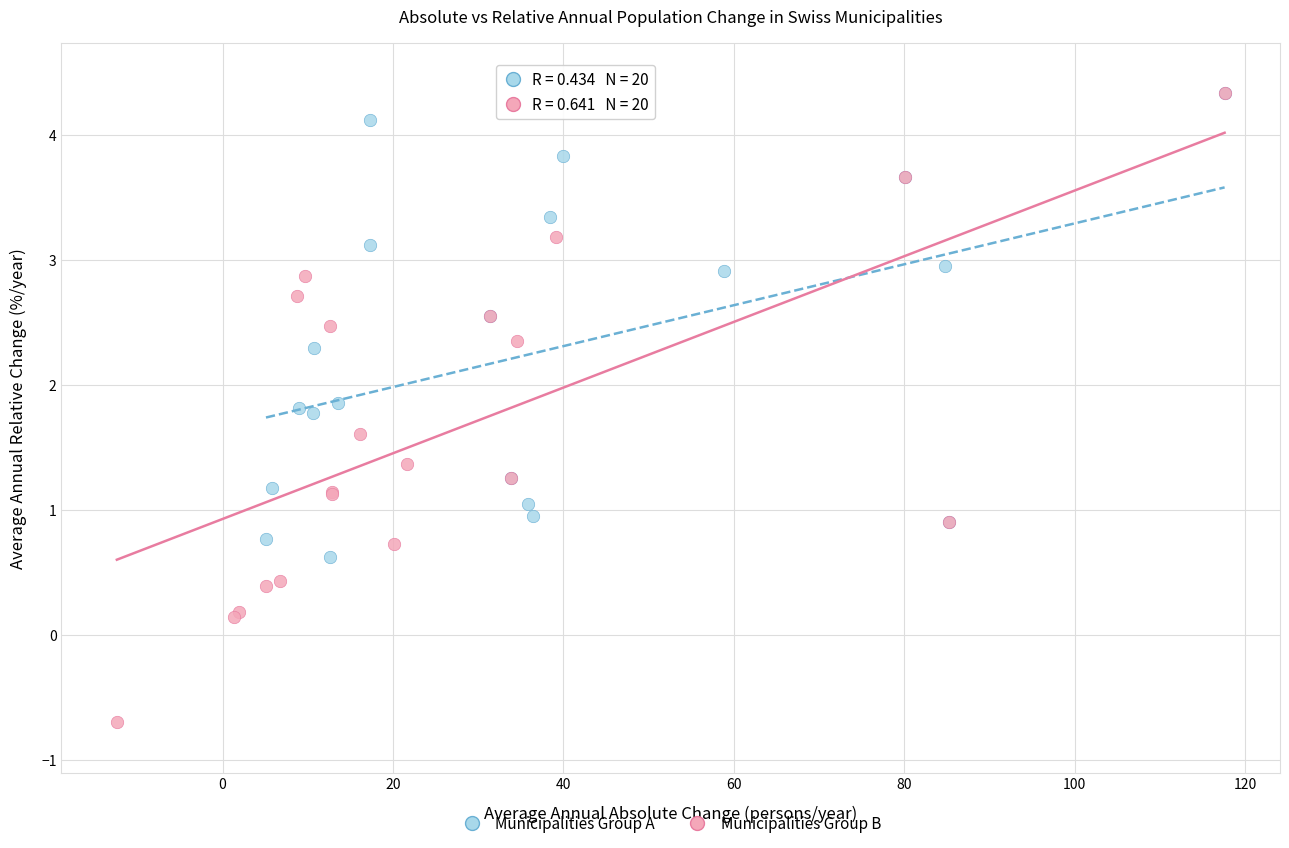

Which series has the widest spread of Y values?

Municipalities Group B